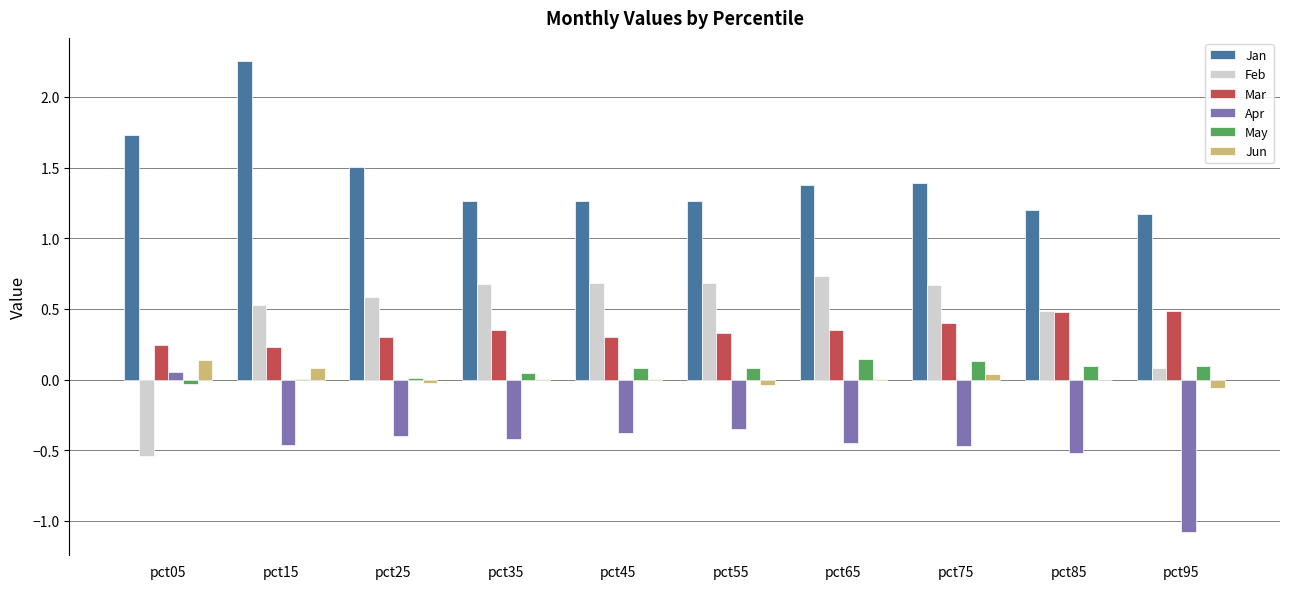

Is the value of Jan at pct45 greater than the value of May at pct85?

Yes